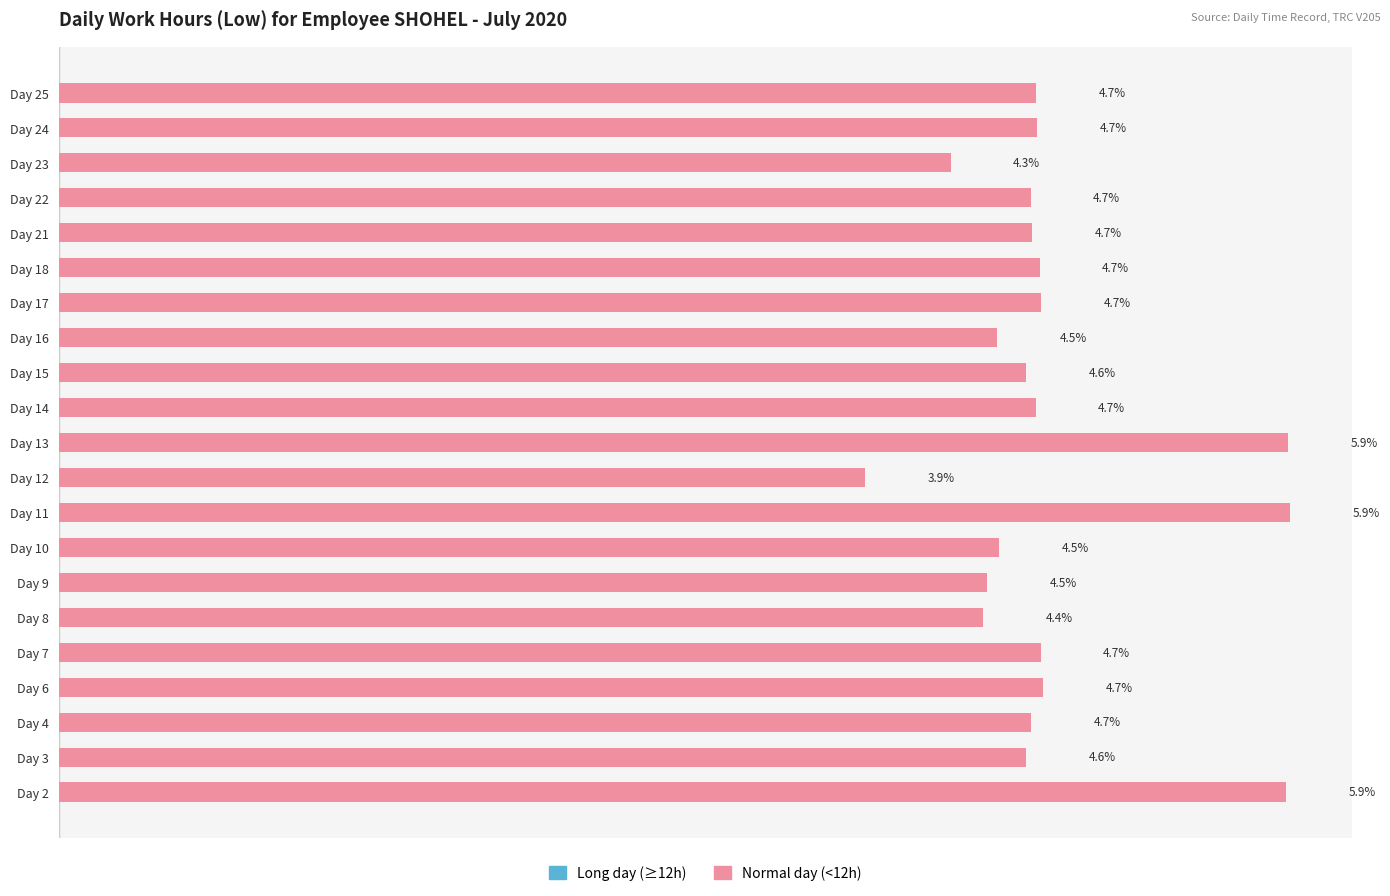

At which label is the value closest to 4?

Day 12